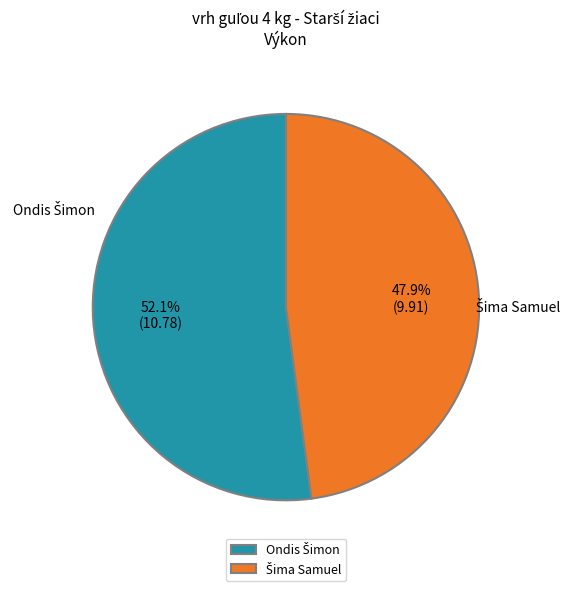

Is there any slice that represents more than half of the pie?

Yes